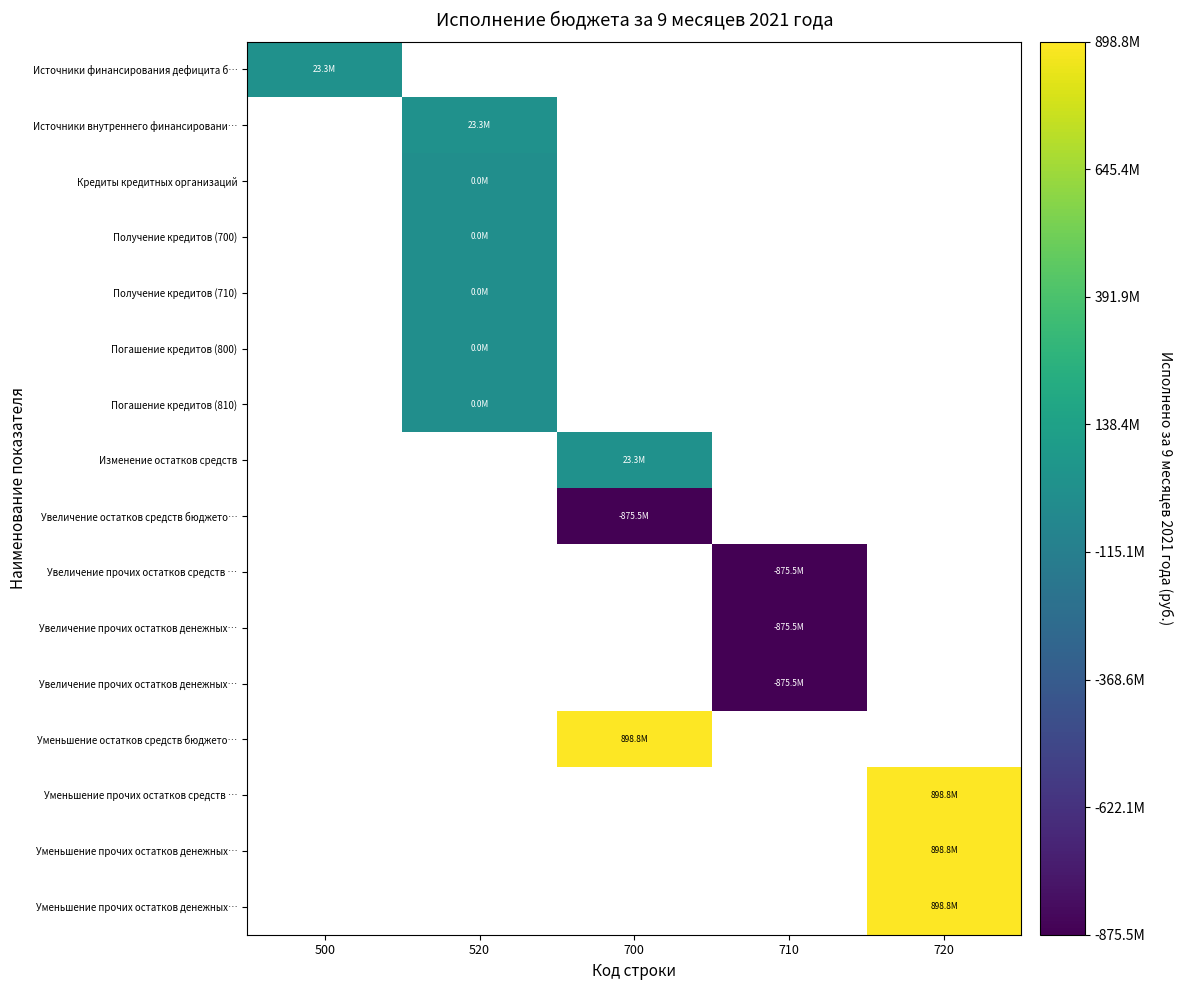

How many distinct data groups are displayed?

16